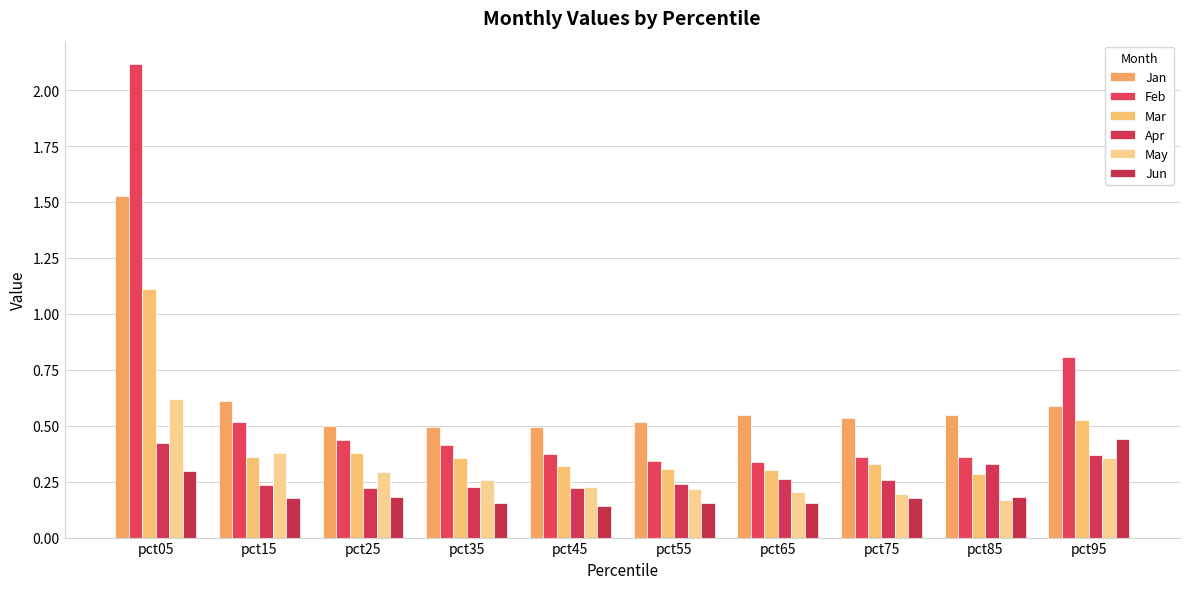

Rank the series at pct05 from lowest to highest value.

Jun, Apr, May, Mar, Jan, Feb